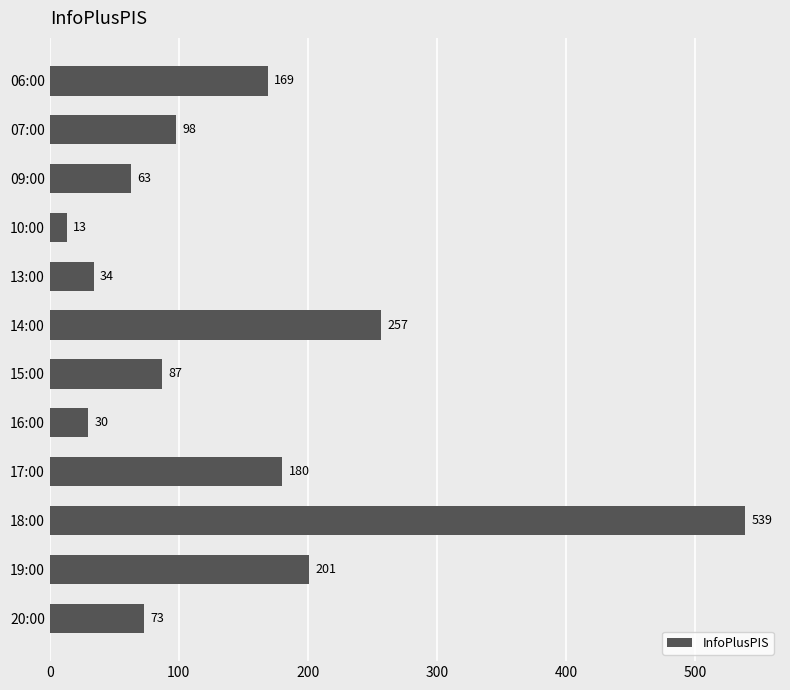

What is the value of the 5th bar from the top?

34